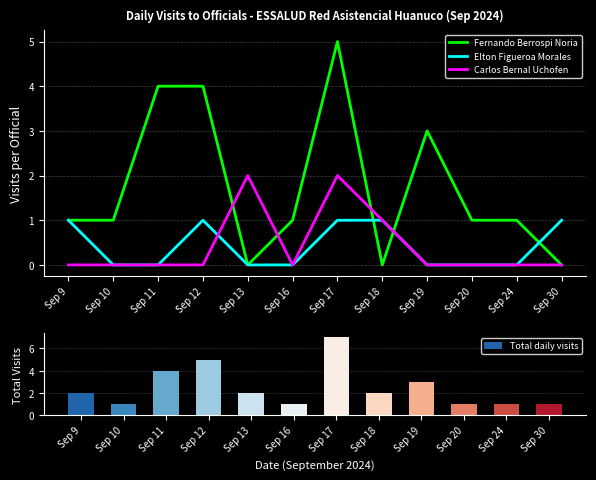

At which label does Elton Figueroa Morales reach its minimum?

Sep 10